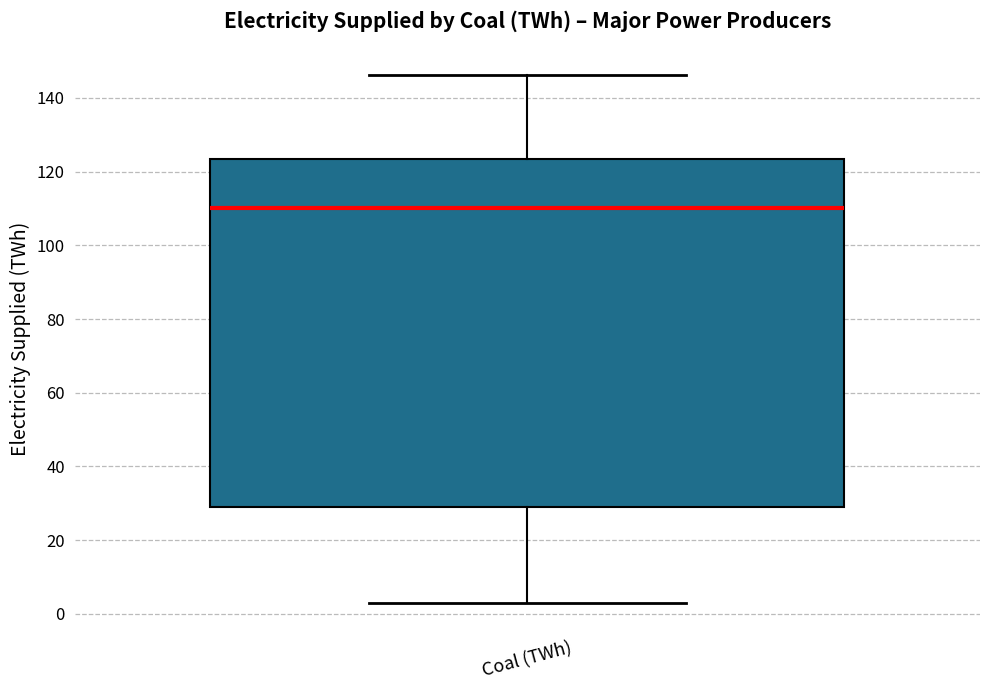

Read this box plot against the y-axis: the position of the median line, the range covered by the box, and the ends of both whiskers. The values are not printed on the chart, so give them approximately, as read against the axis.

median 110, box 30 to 124, whiskers 4 to 146